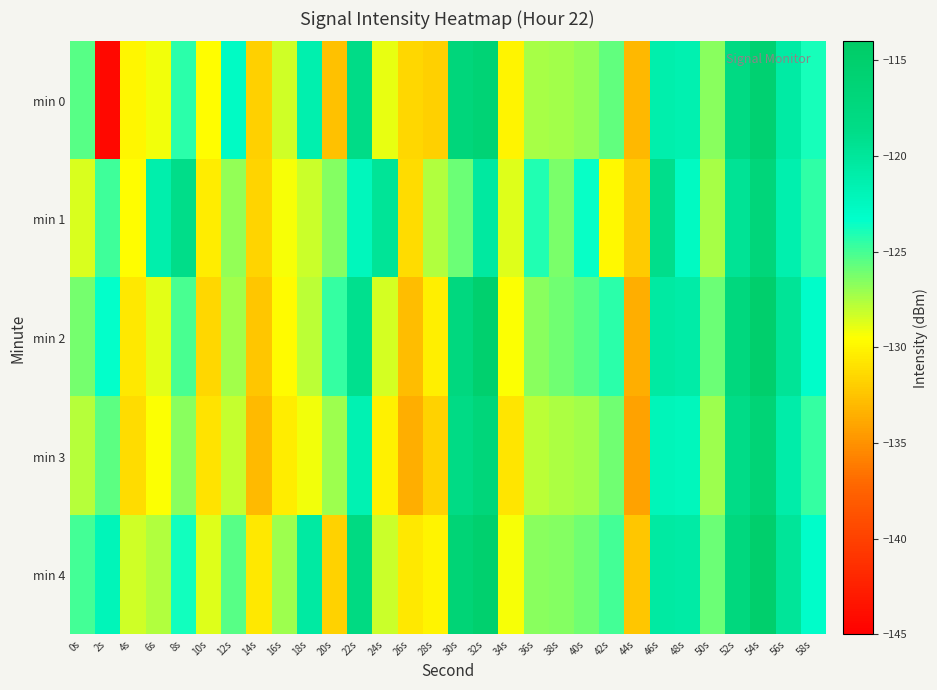

Reading left to right, what are all the values shown in this chart?

min 0: 0s=-125.5	2s=-144.4	4s=-129.9	6s=-129.2	8s=-124.4	10s=-129.5	12s=-122.7	14s=-131.9	16s=-128.4	18s=-121.3	20s=-132.6	22s=-118.7	24s=-129.0	26s=-131.5	28s=-131.9	30s=-117.0	32s=-116.1	34s=-130.0	36s=-127.4	38s=-127.3	40s=-126.8	42s=-125.7	44s=-133.0	46s=-121.2	48s=-121.5	50s=-126.7	52s=-118.0	54s=-115.7	56s=-120.6	58s=-123.8
min 1: 0s=-128.6	2s=-124.8	4s=-129.6	6s=-121.2	8s=-118.8	10s=-130.4	12s=-126.9	14s=-131.6	16s=-129.3	18s=-128.2	20s=-126.5	22s=-122.3	24s=-119.8	26s=-131.2	28s=-127.6	30s=-125.9	32s=-120.4	34s=-128.7	36s=-124.1	38s=-126.3	40s=-123.5	42s=-129.8	44s=-132.1	46s=-118.9	48s=-122.7	50s=-127.4	52s=-119.6	54s=-116.8	56s=-121.3	58s=-124.5
min 2: 0s=-126.2	2s=-123.4	4s=-130.6	6s=-128.8	8s=-125.1	10s=-131.5	12s=-127.3	14s=-132.4	16s=-129.7	18s=-127.9	20s=-124.6	22s=-119.2	24s=-128.5	26s=-132.8	28s=-130.3	30s=-117.6	32s=-115.2	34s=-129.4	36s=-126.7	38s=-126.1	40s=-125.5	42s=-124.3	44s=-133.6	46s=-120.5	48s=-120.8	50s=-125.9	52s=-117.3	54s=-114.9	56s=-119.8	58s=-123.1
min 3: 0s=-127.8	2s=-125.6	4s=-131.2	6s=-129.5	8s=-126.7	10s=-130.9	12s=-128.1	14s=-133.0	16s=-130.4	18s=-129.2	20s=-127.1	22s=-121.6	24s=-130.2	26s=-133.5	28s=-131.7	30s=-118.3	32s=-116.8	34s=-130.8	36s=-127.9	38s=-127.5	40s=-127.2	42s=-126.1	44s=-134.2	46s=-122.1	48s=-122.3	50s=-127.1	52s=-118.7	54s=-116.2	56s=-121.0	58s=-124.6
min 4: 0s=-124.9	2s=-122.1	4s=-128.3	6s=-127.6	8s=-123.8	10s=-128.7	12s=-125.4	14s=-130.7	16s=-127.1	18s=-120.5	20s=-131.8	22s=-117.9	24s=-128.2	26s=-130.7	28s=-130.1	30s=-116.2	32s=-115.3	34s=-129.3	36s=-126.6	38s=-126.5	40s=-126.1	42s=-124.9	44s=-132.3	46s=-120.5	48s=-120.7	50s=-125.9	52s=-117.3	54s=-114.9	56s=-119.9	58s=-123.1